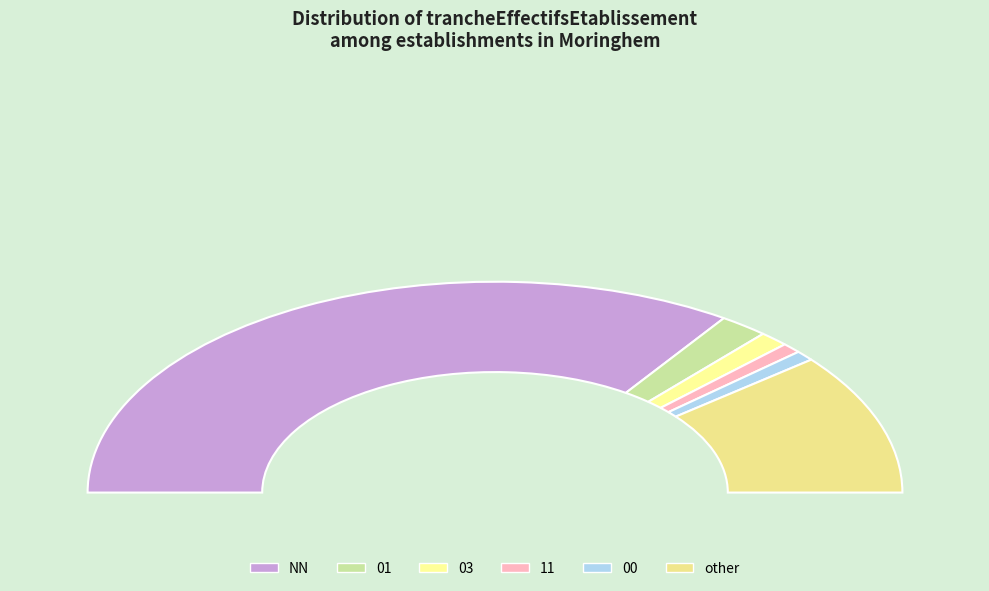

To the nearest percent, what portion does 00 represent?

2%